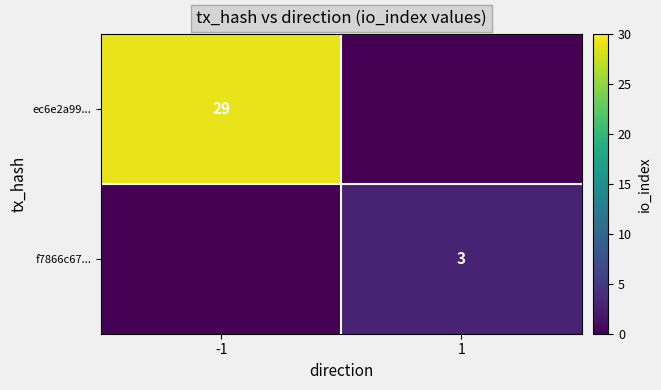

The value of f7866c67... at 1 is 2. True or false?

False